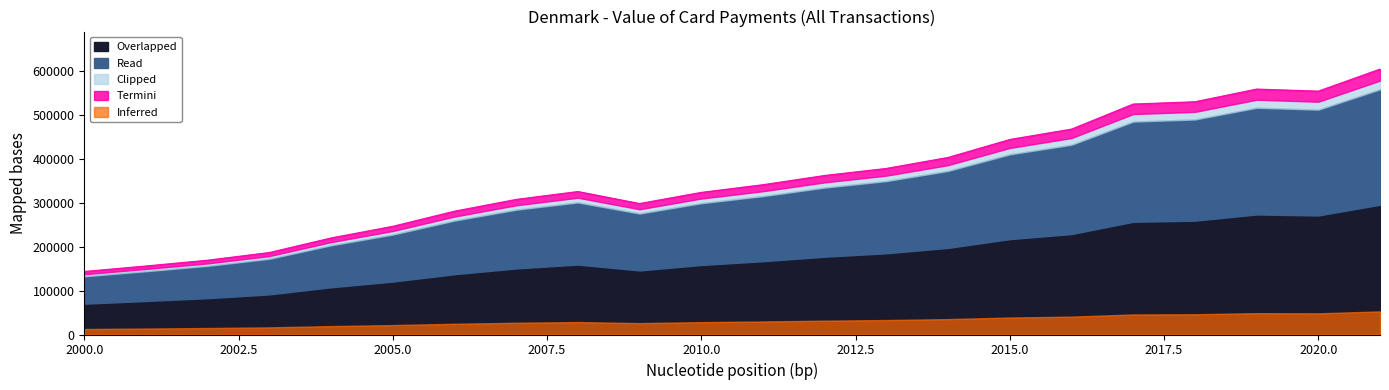

What is the sum of the values at 2004 and 2021?

824364.2